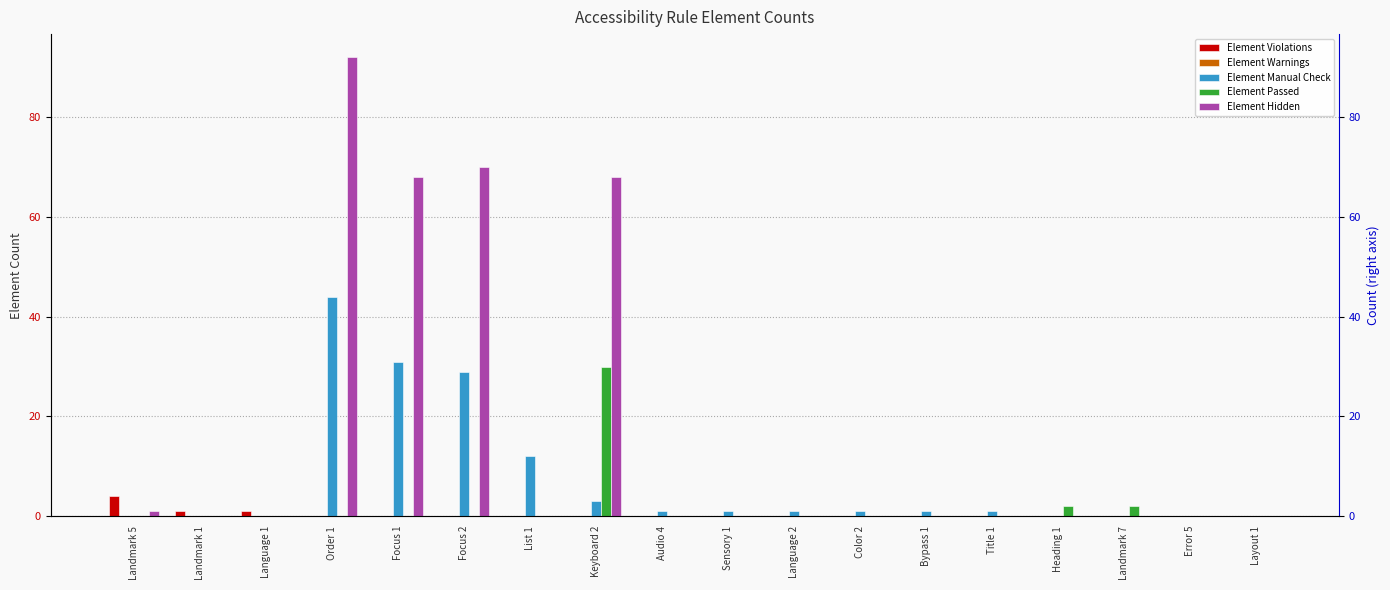

What is the maximum value for Element Hidden?

92